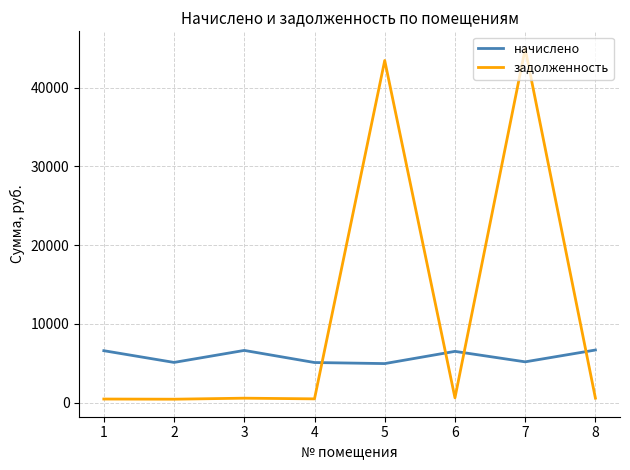

In начислено, how many points are higher than both neighbors (excluding endpoints)?

2